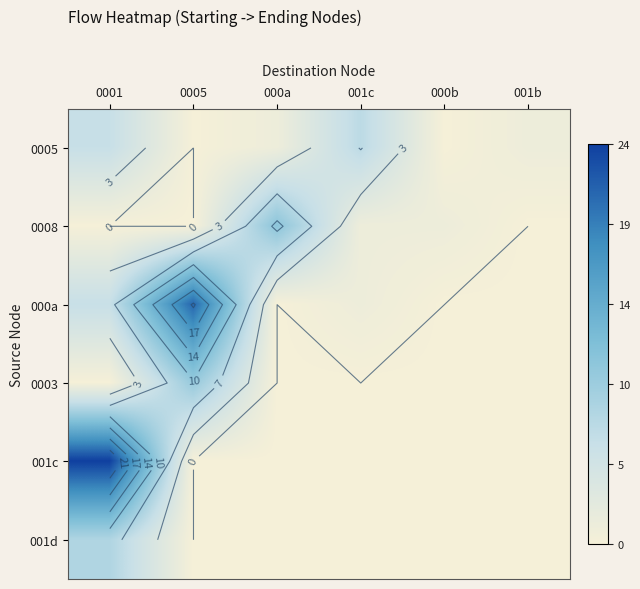

Between 000b and 0005, which is larger?

000b